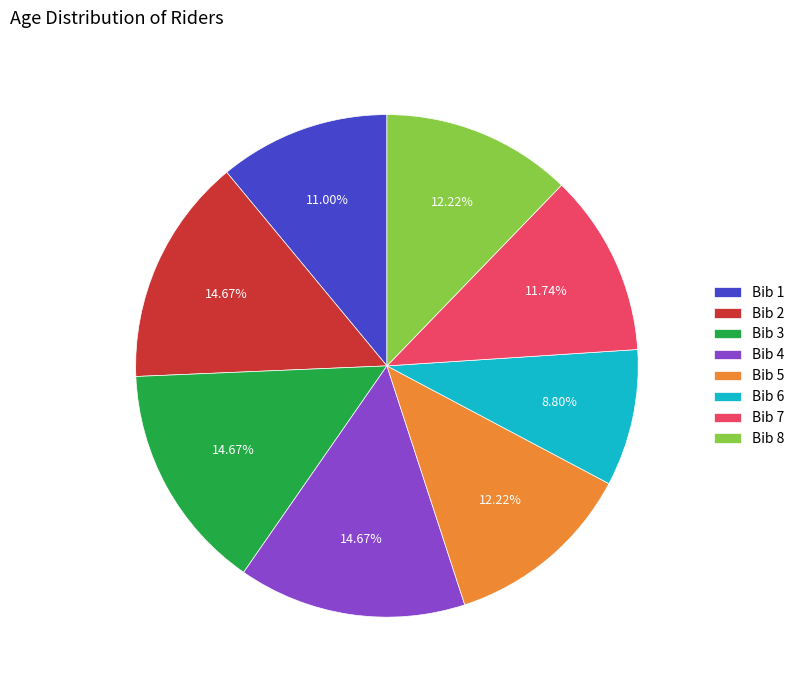

Is the sum of Bib 8 and Bib 3 greater than half?

No